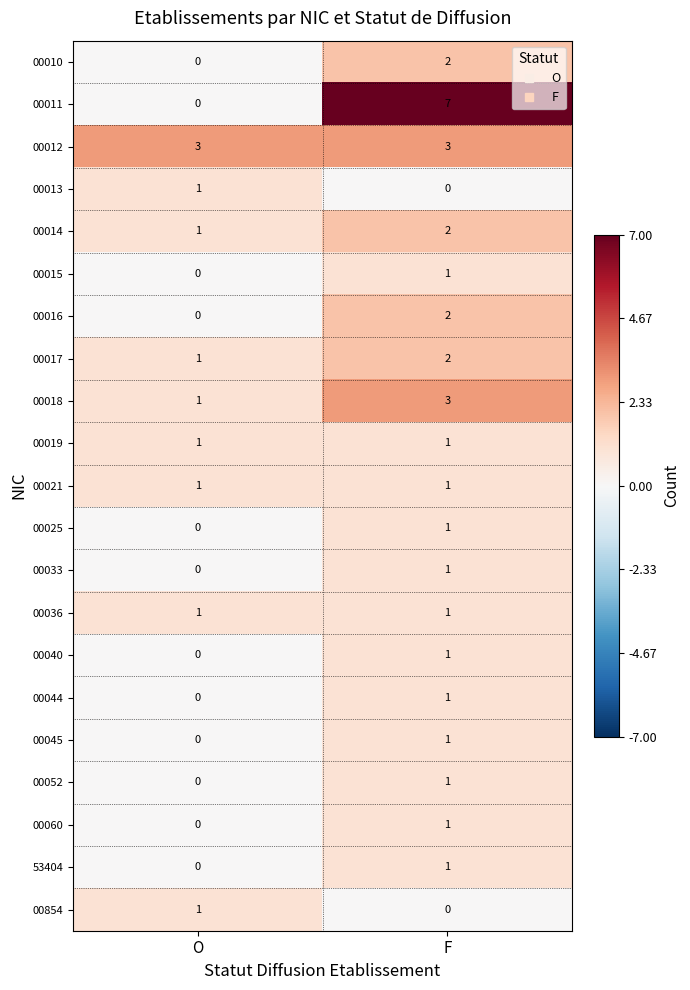

Between O and F, which series saw the biggest shift?

00011